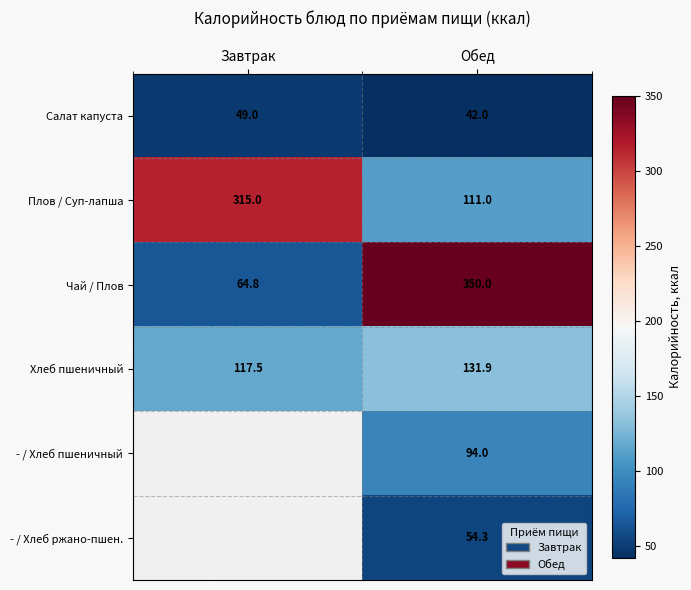

At which category is the sum across all series the highest?

Обед